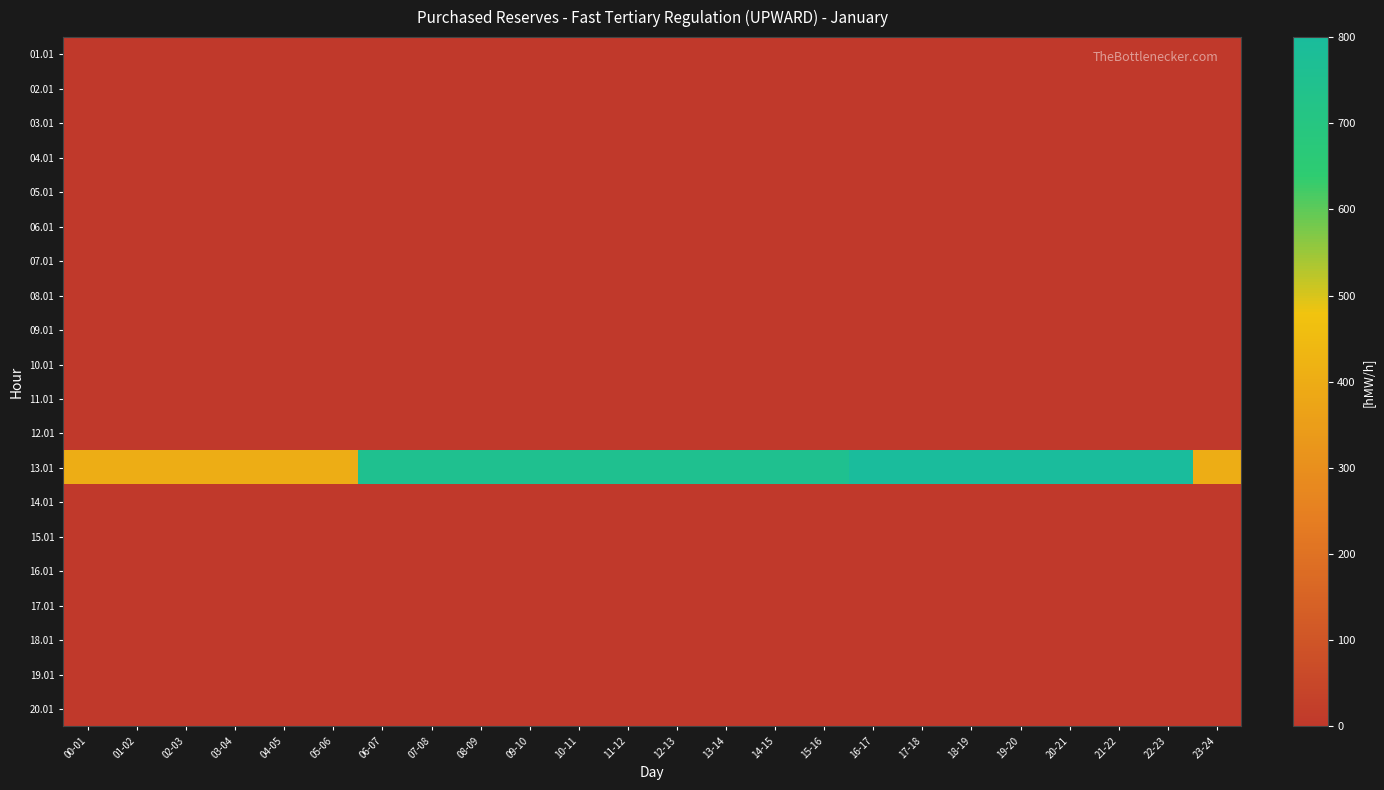

Reading right to left, list all the values displayed in this chart.

01.01: 23-24=0	22-23=0	21-22=0	20-21=0	19-20=0	18-19=0	17-18=0	16-17=0	15-16=0	14-15=0	13-14=0	12-13=0	11-12=0	10-11=0	09-10=0	08-09=0	07-08=0	06-07=0	05-06=0	04-05=0	03-04=0	02-03=0	01-02=0	00-01=0
02.01: 23-24=0	22-23=0	21-22=0	20-21=0	19-20=0	18-19=0	17-18=0	16-17=0	15-16=0	14-15=0	13-14=0	12-13=0	11-12=0	10-11=0	09-10=0	08-09=0	07-08=0	06-07=0	05-06=0	04-05=0	03-04=0	02-03=0	01-02=0	00-01=0
03.01: 23-24=0	22-23=0	21-22=0	20-21=0	19-20=0	18-19=0	17-18=0	16-17=0	15-16=0	14-15=0	13-14=0	12-13=0	11-12=0	10-11=0	09-10=0	08-09=0	07-08=0	06-07=0	05-06=0	04-05=0	03-04=0	02-03=0	01-02=0	00-01=0
04.01: 23-24=0	22-23=0	21-22=0	20-21=0	19-20=0	18-19=0	17-18=0	16-17=0	15-16=0	14-15=0	13-14=0	12-13=0	11-12=0	10-11=0	09-10=0	08-09=0	07-08=0	06-07=0	05-06=0	04-05=0	03-04=0	02-03=0	01-02=0	00-01=0
05.01: 23-24=0	22-23=0	21-22=0	20-21=0	19-20=0	18-19=0	17-18=0	16-17=0	15-16=0	14-15=0	13-14=0	12-13=0	11-12=0	10-11=0	09-10=0	08-09=0	07-08=0	06-07=0	05-06=0	04-05=0	03-04=0	02-03=0	01-02=0	00-01=0
06.01: 23-24=0	22-23=0	21-22=0	20-21=0	19-20=0	18-19=0	17-18=0	16-17=0	15-16=0	14-15=0	13-14=0	12-13=0	11-12=0	10-11=0	09-10=0	08-09=0	07-08=0	06-07=0	05-06=0	04-05=0	03-04=0	02-03=0	01-02=0	00-01=0
07.01: 23-24=0	22-23=0	21-22=0	20-21=0	19-20=0	18-19=0	17-18=0	16-17=0	15-16=0	14-15=0	13-14=0	12-13=0	11-12=0	10-11=0	09-10=0	08-09=0	07-08=0	06-07=0	05-06=0	04-05=0	03-04=0	02-03=0	01-02=0	00-01=0
08.01: 23-24=0	22-23=0	21-22=0	20-21=0	19-20=0	18-19=0	17-18=0	16-17=0	15-16=0	14-15=0	13-14=0	12-13=0	11-12=0	10-11=0	09-10=0	08-09=0	07-08=0	06-07=0	05-06=0	04-05=0	03-04=0	02-03=0	01-02=0	00-01=0
09.01: 23-24=0	22-23=0	21-22=0	20-21=0	19-20=0	18-19=0	17-18=0	16-17=0	15-16=0	14-15=0	13-14=0	12-13=0	11-12=0	10-11=0	09-10=0	08-09=0	07-08=0	06-07=0	05-06=0	04-05=0	03-04=0	02-03=0	01-02=0	00-01=0
10.01: 23-24=0	22-23=0	21-22=0	20-21=0	19-20=0	18-19=0	17-18=0	16-17=0	15-16=0	14-15=0	13-14=0	12-13=0	11-12=0	10-11=0	09-10=0	08-09=0	07-08=0	06-07=0	05-06=0	04-05=0	03-04=0	02-03=0	01-02=0	00-01=0
11.01: 23-24=0	22-23=0	21-22=0	20-21=0	19-20=0	18-19=0	17-18=0	16-17=0	15-16=0	14-15=0	13-14=0	12-13=0	11-12=0	10-11=0	09-10=0	08-09=0	07-08=0	06-07=0	05-06=0	04-05=0	03-04=0	02-03=0	01-02=0	00-01=0
12.01: 23-24=0	22-23=0	21-22=0	20-21=0	19-20=0	18-19=0	17-18=0	16-17=0	15-16=0	14-15=0	13-14=0	12-13=0	11-12=0	10-11=0	09-10=0	08-09=0	07-08=0	06-07=0	05-06=0	04-05=0	03-04=0	02-03=0	01-02=0	00-01=0
13.01: 23-24=400	22-23=800	21-22=800	20-21=800	19-20=800	18-19=800	17-18=800	16-17=800	15-16=750	14-15=750	13-14=750	12-13=750	11-12=750	10-11=750	09-10=750	08-09=750	07-08=750	06-07=750	05-06=400	04-05=400	03-04=400	02-03=400	01-02=400	00-01=400
14.01: 23-24=0	22-23=0	21-22=0	20-21=0	19-20=0	18-19=0	17-18=0	16-17=0	15-16=0	14-15=0	13-14=0	12-13=0	11-12=0	10-11=0	09-10=0	08-09=0	07-08=0	06-07=0	05-06=0	04-05=0	03-04=0	02-03=0	01-02=0	00-01=0
15.01: 23-24=0	22-23=0	21-22=0	20-21=0	19-20=0	18-19=0	17-18=0	16-17=0	15-16=0	14-15=0	13-14=0	12-13=0	11-12=0	10-11=0	09-10=0	08-09=0	07-08=0	06-07=0	05-06=0	04-05=0	03-04=0	02-03=0	01-02=0	00-01=0
16.01: 23-24=0	22-23=0	21-22=0	20-21=0	19-20=0	18-19=0	17-18=0	16-17=0	15-16=0	14-15=0	13-14=0	12-13=0	11-12=0	10-11=0	09-10=0	08-09=0	07-08=0	06-07=0	05-06=0	04-05=0	03-04=0	02-03=0	01-02=0	00-01=0
17.01: 23-24=0	22-23=0	21-22=0	20-21=0	19-20=0	18-19=0	17-18=0	16-17=0	15-16=0	14-15=0	13-14=0	12-13=0	11-12=0	10-11=0	09-10=0	08-09=0	07-08=0	06-07=0	05-06=0	04-05=0	03-04=0	02-03=0	01-02=0	00-01=0
18.01: 23-24=0	22-23=0	21-22=0	20-21=0	19-20=0	18-19=0	17-18=0	16-17=0	15-16=0	14-15=0	13-14=0	12-13=0	11-12=0	10-11=0	09-10=0	08-09=0	07-08=0	06-07=0	05-06=0	04-05=0	03-04=0	02-03=0	01-02=0	00-01=0
19.01: 23-24=0	22-23=0	21-22=0	20-21=0	19-20=0	18-19=0	17-18=0	16-17=0	15-16=0	14-15=0	13-14=0	12-13=0	11-12=0	10-11=0	09-10=0	08-09=0	07-08=0	06-07=0	05-06=0	04-05=0	03-04=0	02-03=0	01-02=0	00-01=0
20.01: 23-24=0	22-23=0	21-22=0	20-21=0	19-20=0	18-19=0	17-18=0	16-17=0	15-16=0	14-15=0	13-14=0	12-13=0	11-12=0	10-11=0	09-10=0	08-09=0	07-08=0	06-07=0	05-06=0	04-05=0	03-04=0	02-03=0	01-02=0	00-01=0